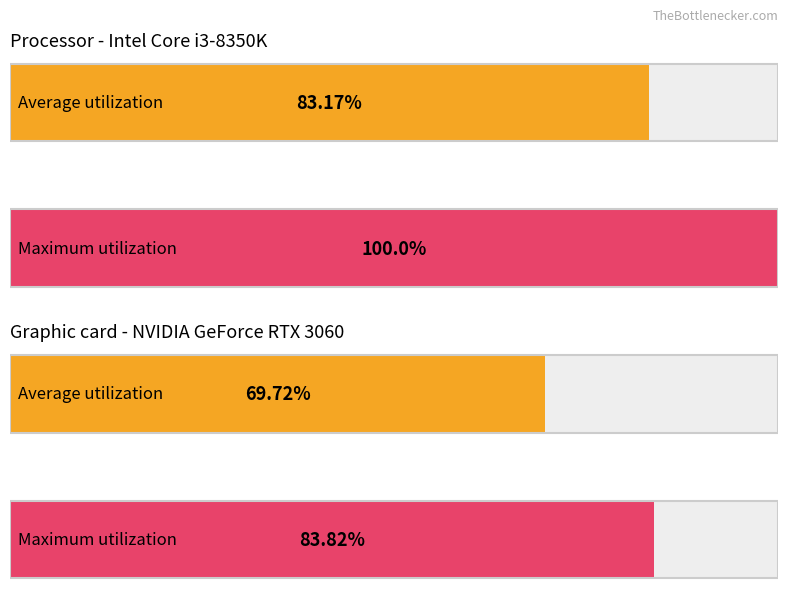

True or false: Maximum utilization has a value of 19.3 at 8.

False